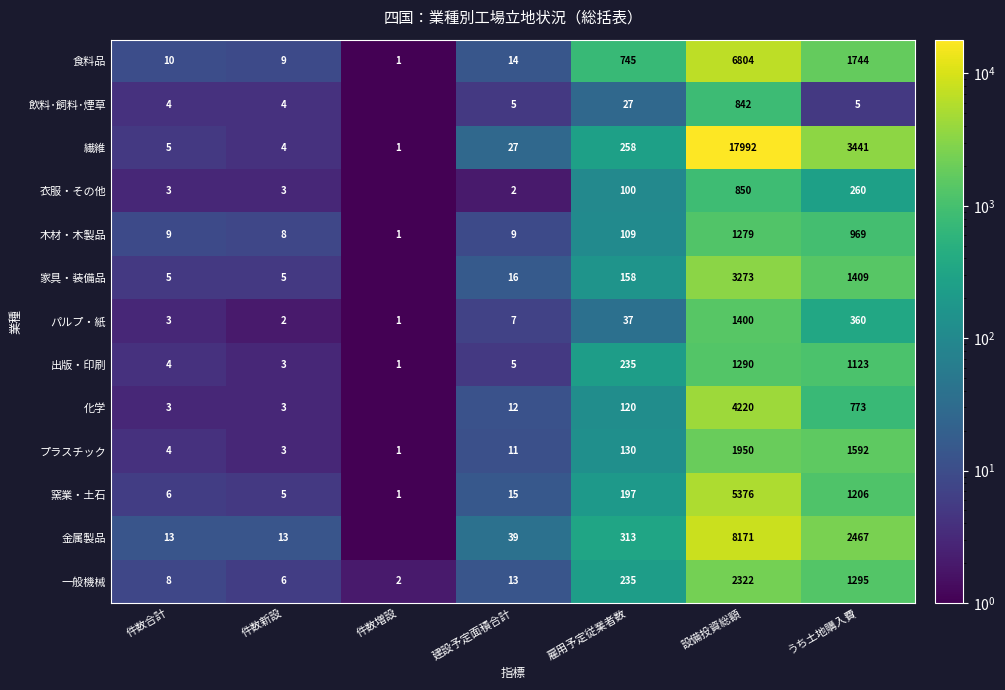

What is the spread (max minus min) of values at 設備投資総額?

17150.0